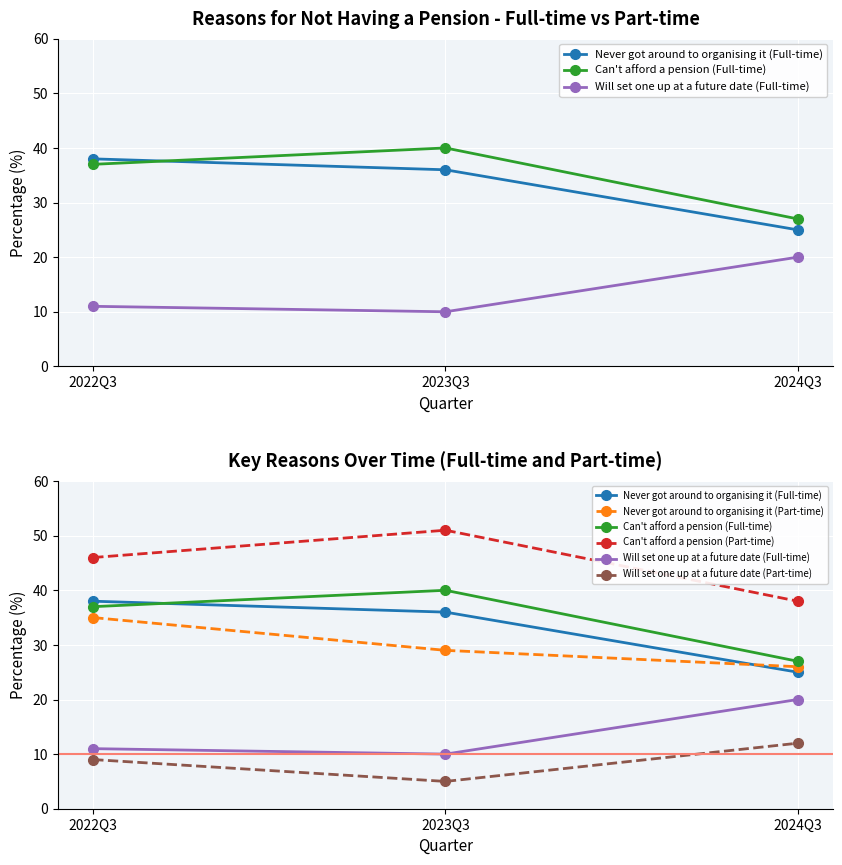

The Never got around to organising it (Full-time) series shows 20 at 2023Q3. True or false?

False